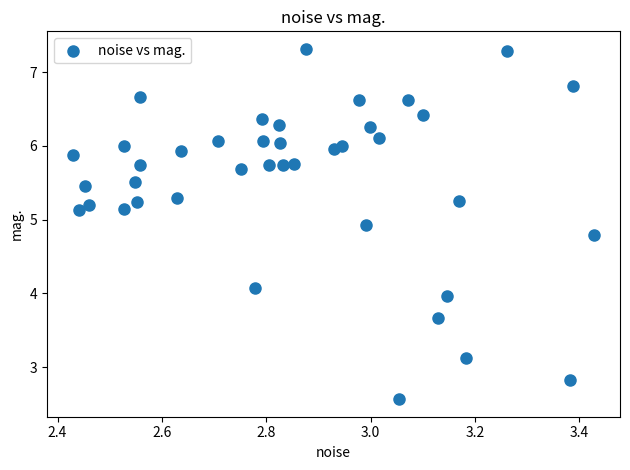

What is the range of Y values (max minus min)?

4.8